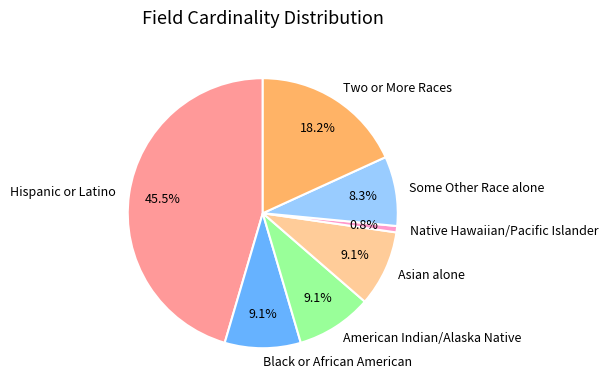

Do Asian alone and Some Other Race alone together represent more than half of the pie?

No